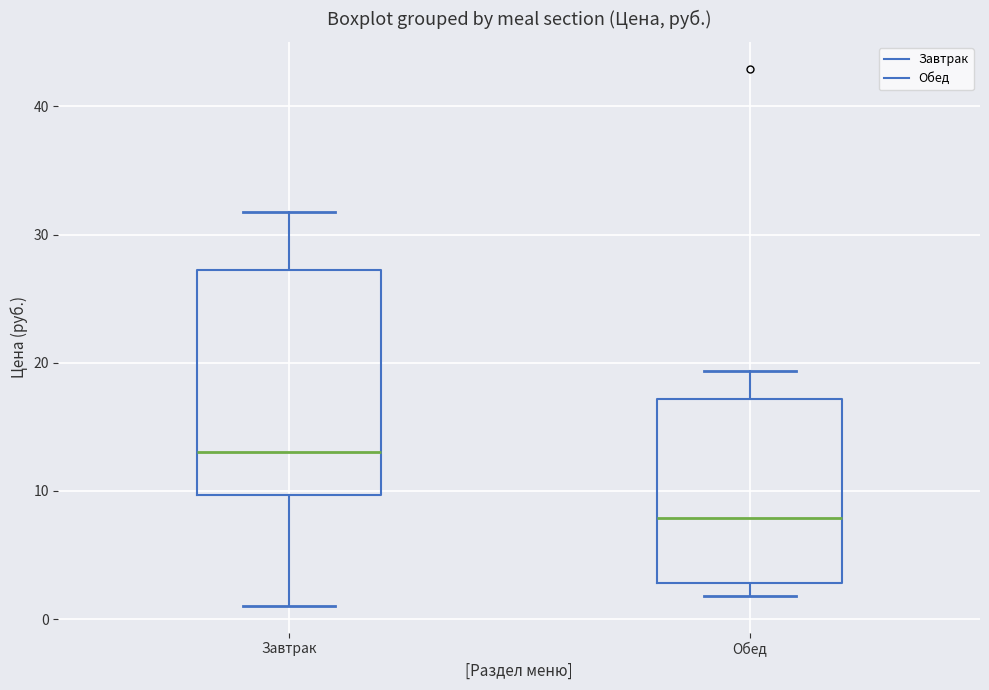

Where does the lower whisker of the box for Завтрак end on the y-axis? The values are not printed on the chart, so give them approximately, as read against the axis.

1